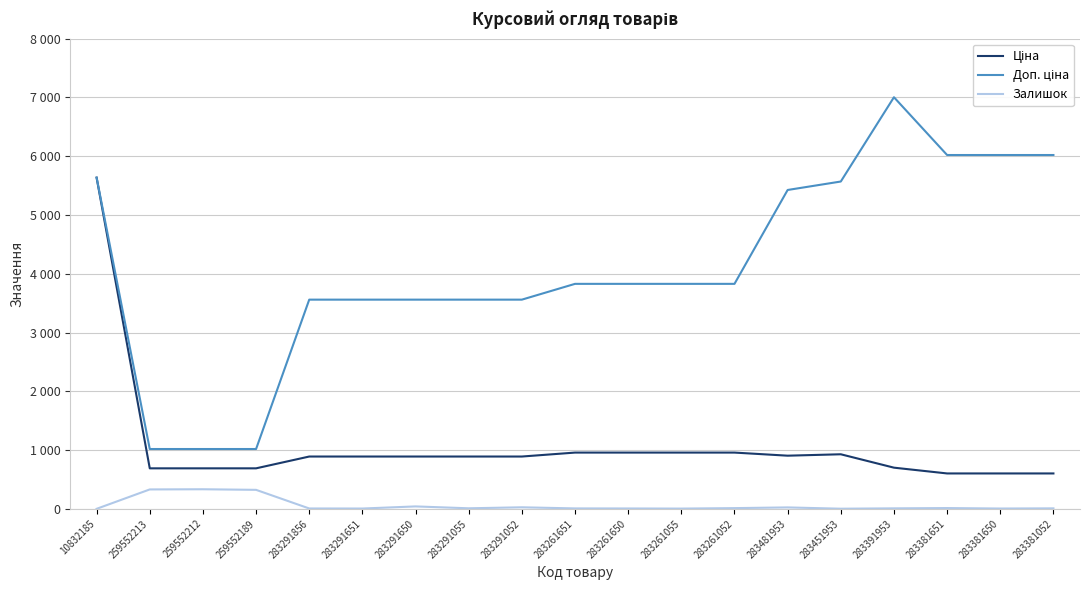

Is this an area chart (filled region under the line)?

No